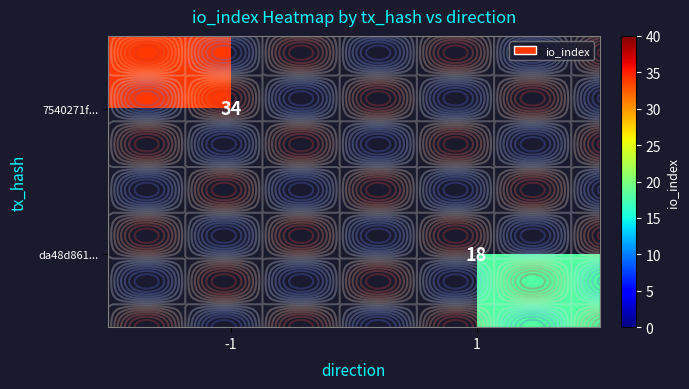

List the series in order of their peak value, highest first.

row_0, row_1